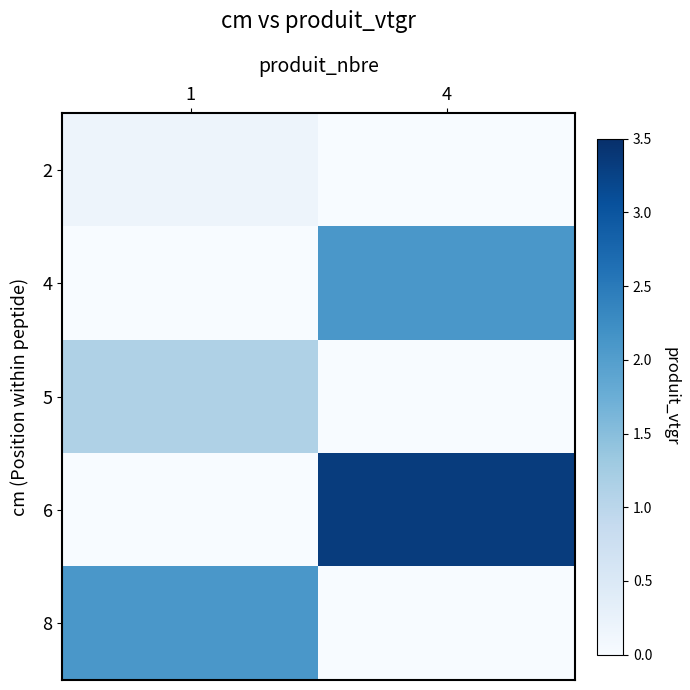

Reading left to right, list all the values displayed in this chart.

2: 1=0.2	4=0.0
4: 1=0.0	4=2.1
5: 1=1.1	4=0.0
6: 1=0.0	4=3.3
8: 1=2.1	4=0.0